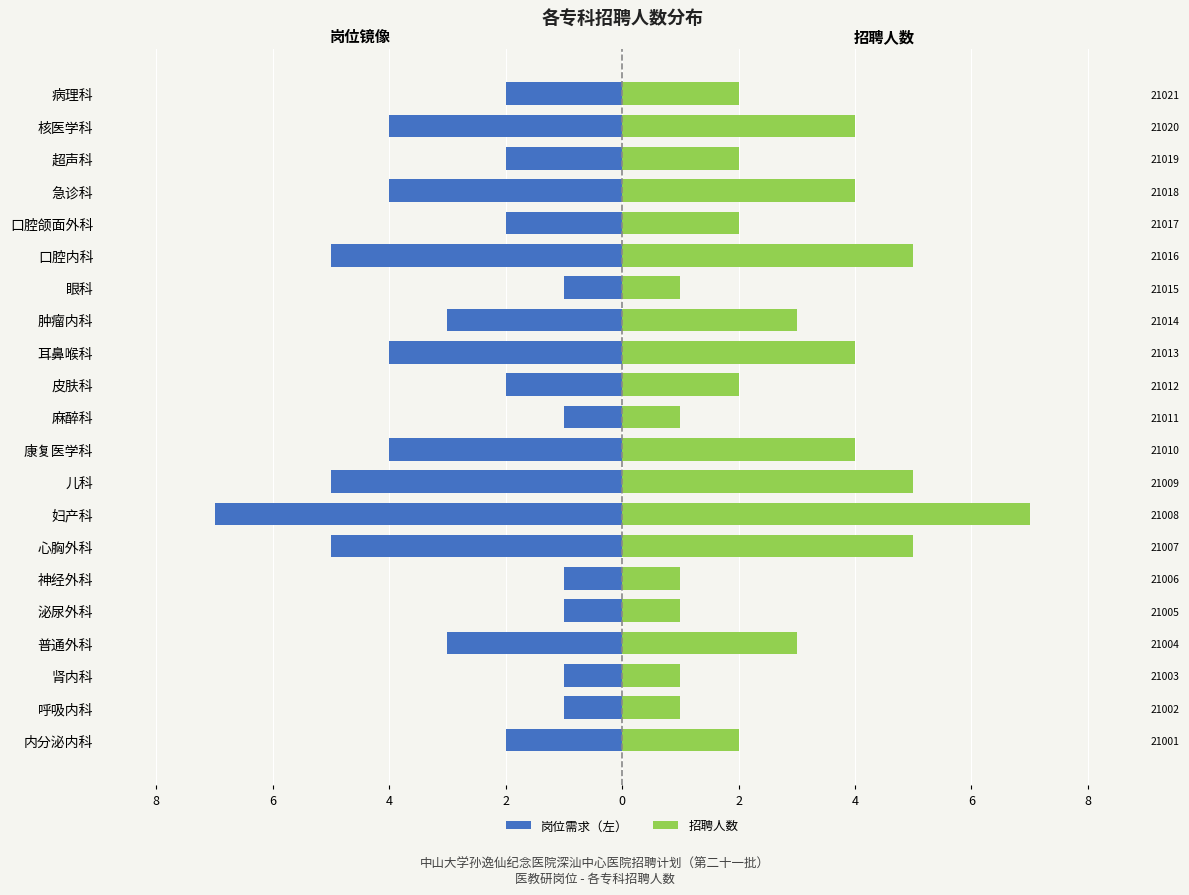

Between 普通外科 and 眼科, which is larger?

眼科